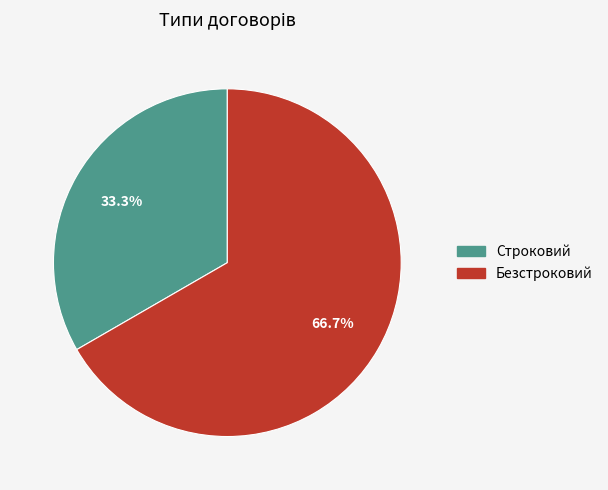

Does any single category account for the majority?

Yes